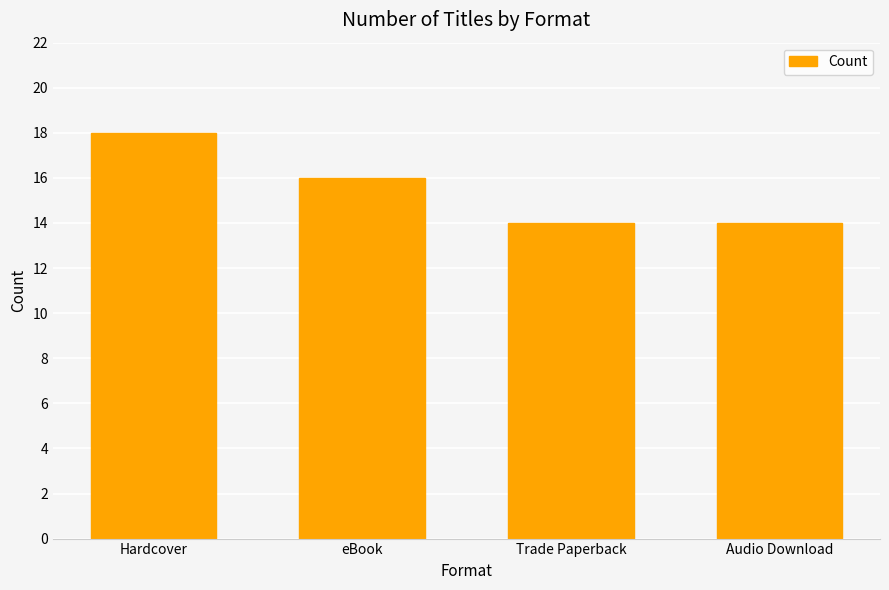

What is the value of the 3rd bar from the left?

14